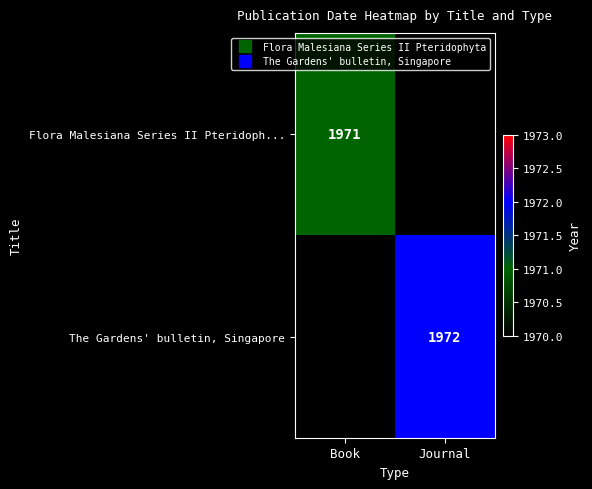

How many values in Flora Malesiana Series II Pteridoph... are above zero?

1